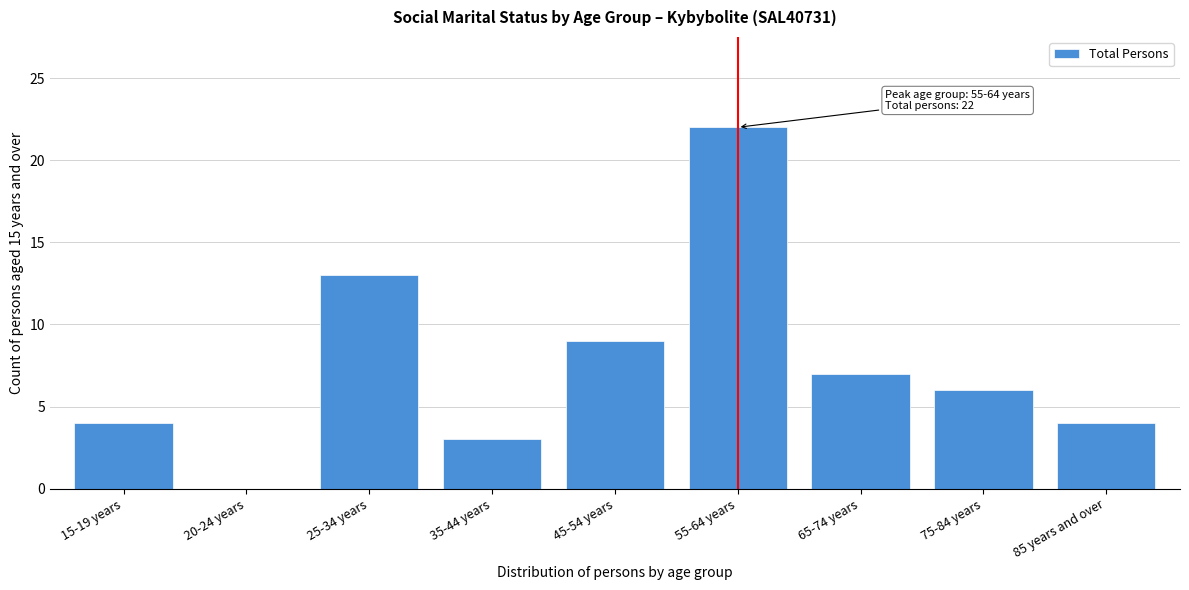

Reading left to right, transcribe all the data shown in this chart.

15-19 years=4	20-24 years=0	25-34 years=13	35-44 years=3	45-54 years=9	55-64 years=22	65-74 years=7	75-84 years=6	85 years and over=4